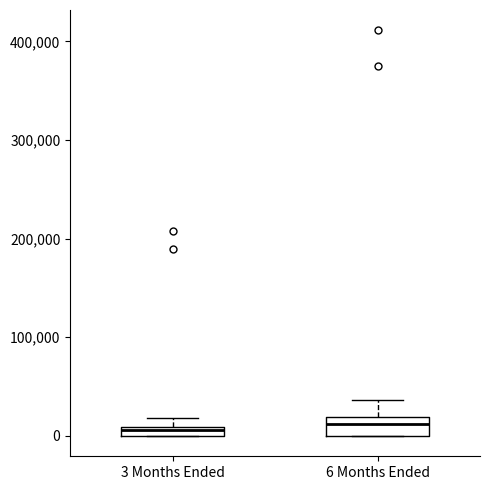

Where does the upper whisker of the box for 6 Months Ended end on the y-axis? The values are not printed on the chart, so give them approximately, as read against the axis.

40000